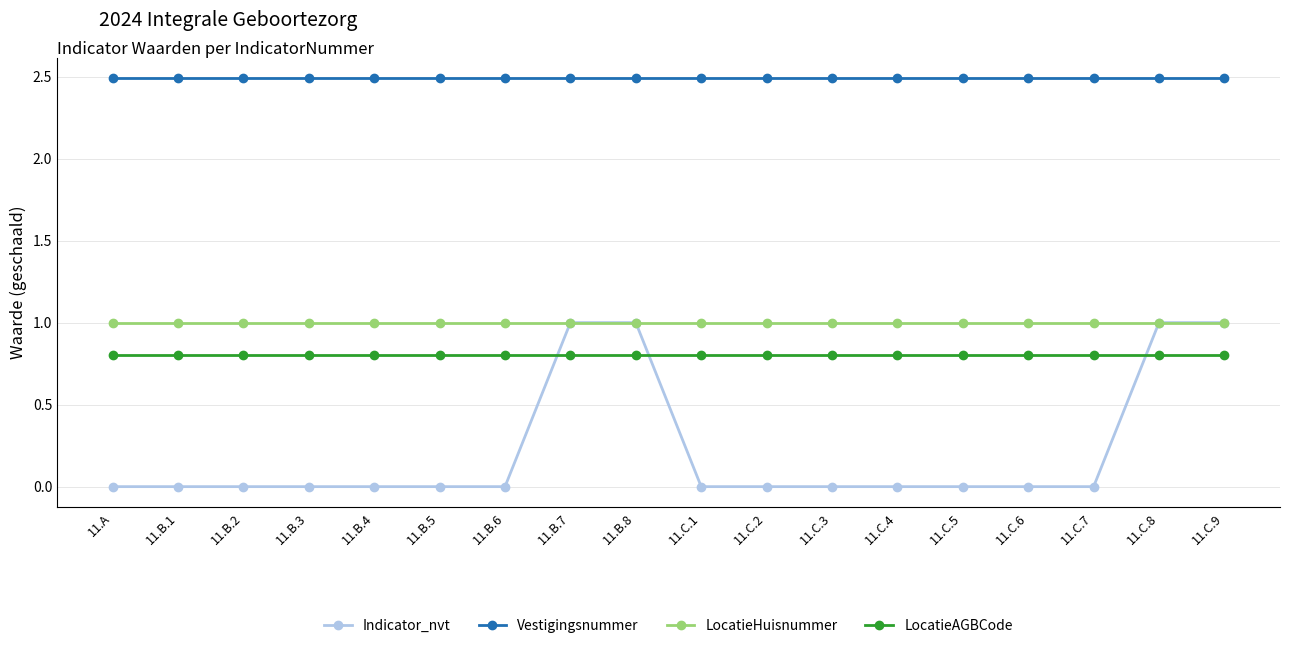

Is this an area chart (filled region under the line)?

No